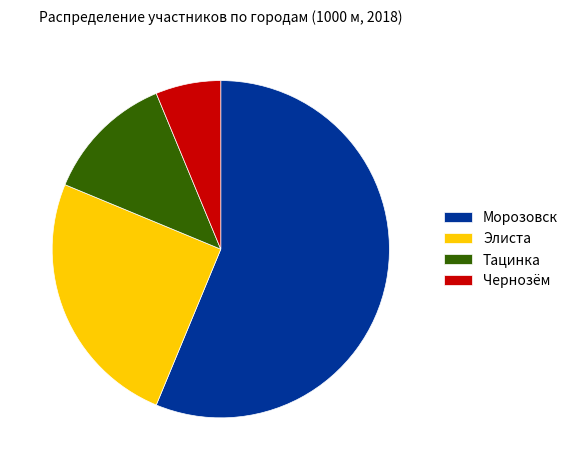

Rank the categories by value from lowest to highest.

Чернозём, Тацинка, Элиста, Морозовск